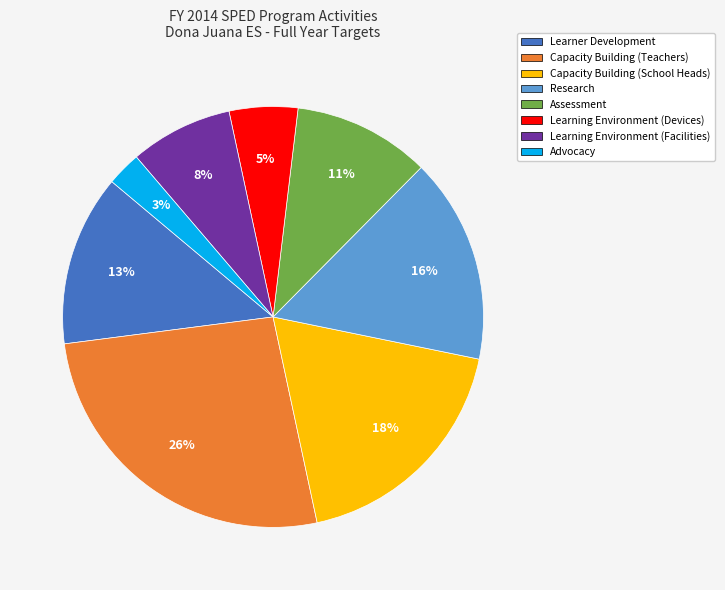

Rank the categories by value from lowest to highest.

Advocacy, Learning Environment (Devices), Learning Environment (Facilities), Assessment, Learner Development, Research, Capacity Building (School Heads), Capacity Building (Teachers)